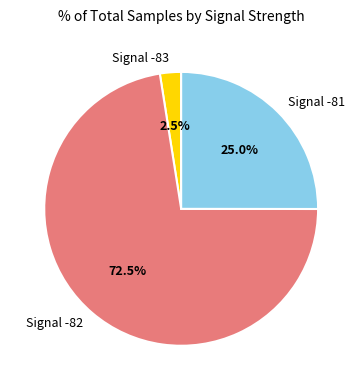

Does any single category account for the majority?

Yes